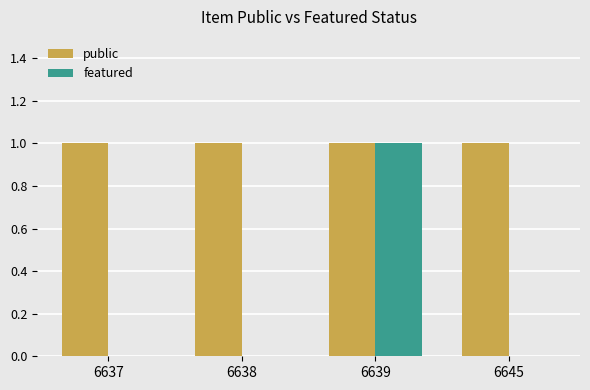

Does the chart contain stacked bars?

No